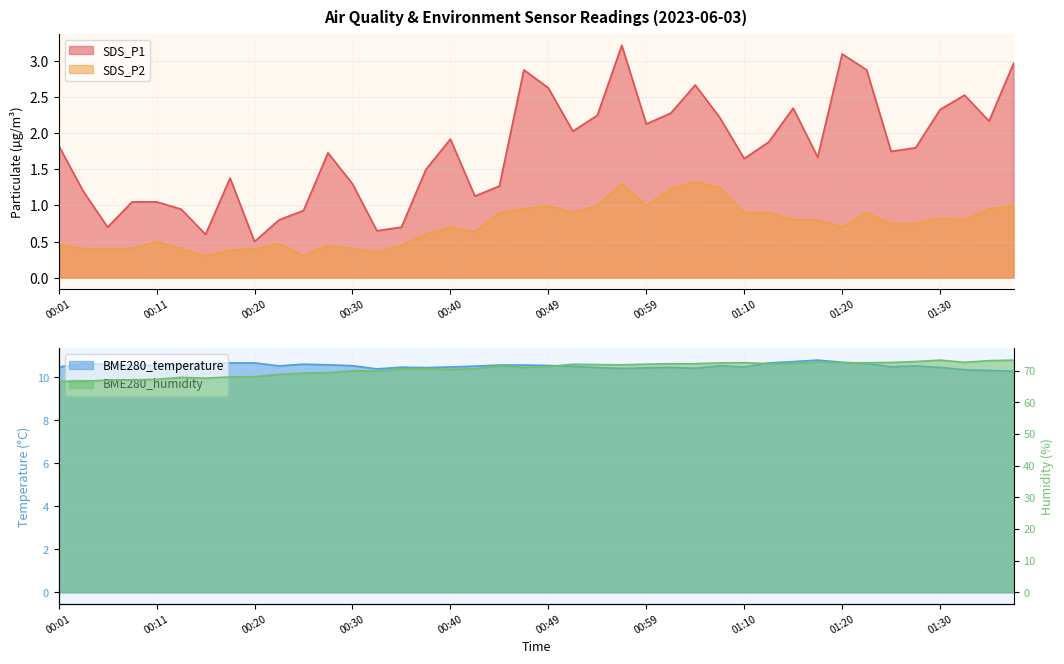

True or false: BME280_temperature and BME280_humidity cross at least once.

False